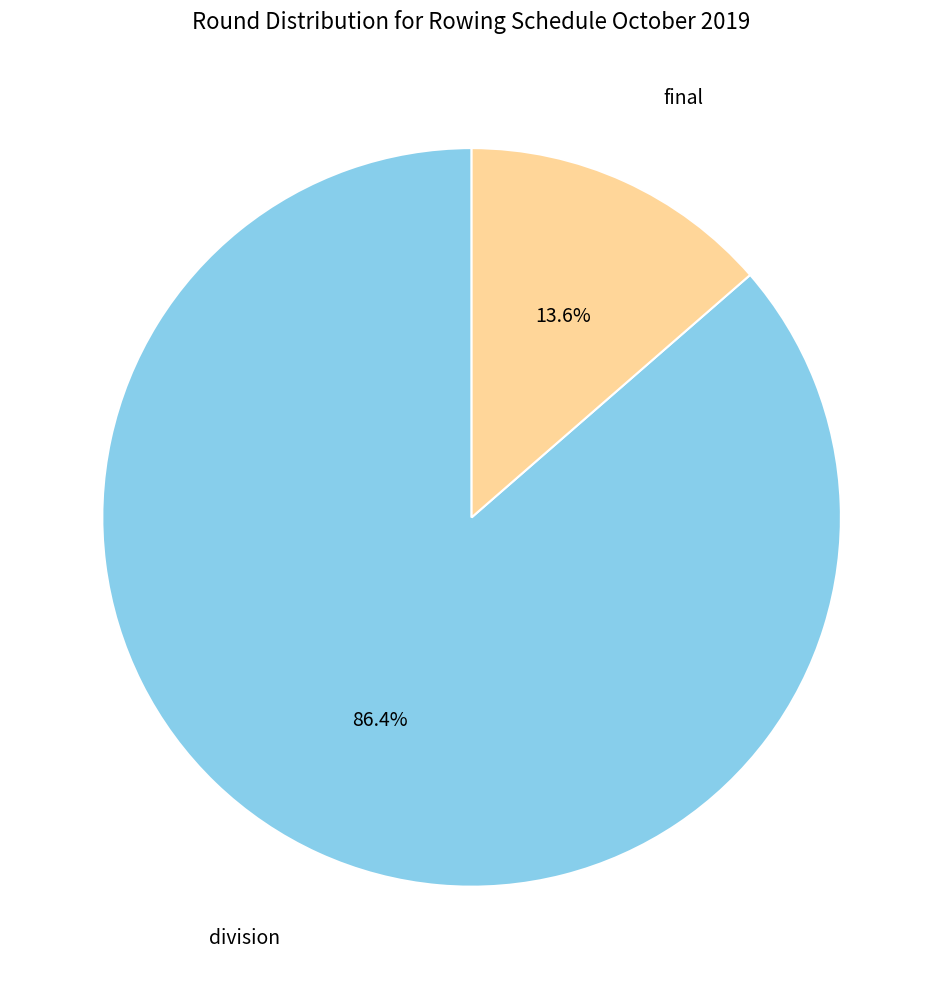

Is there any slice that represents more than half of the pie?

Yes